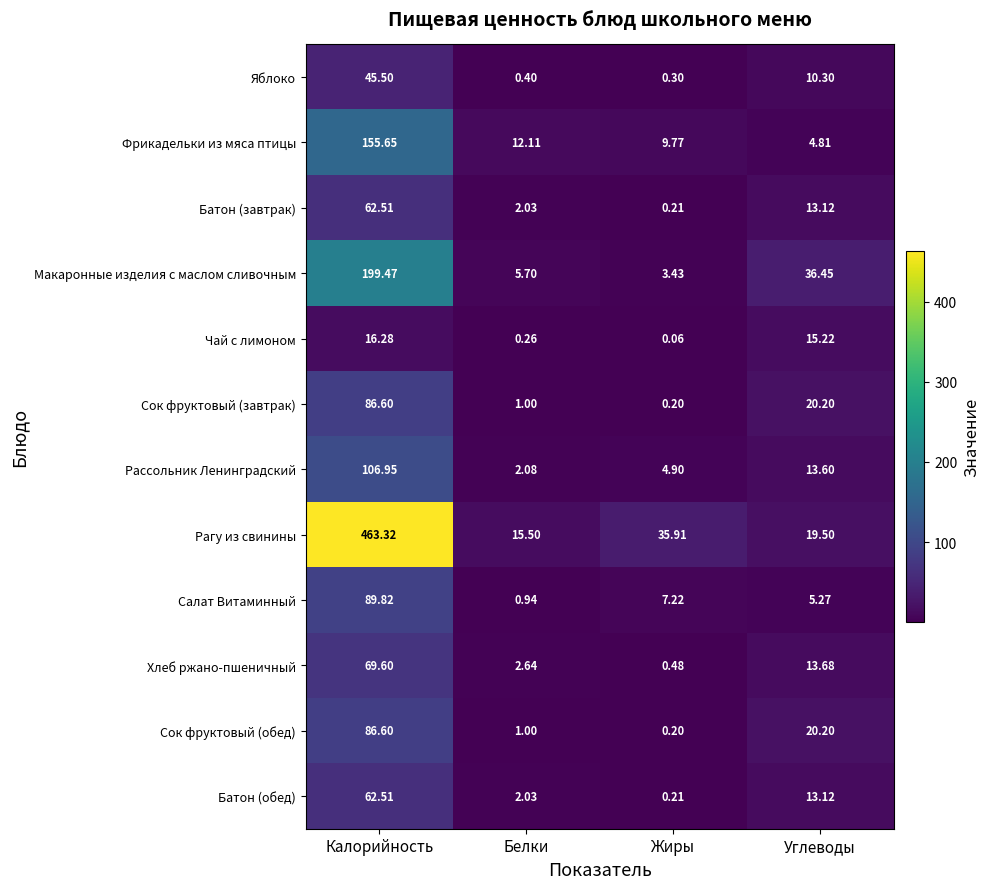

At which category does the chart reach its peak across all series?

Калорийность